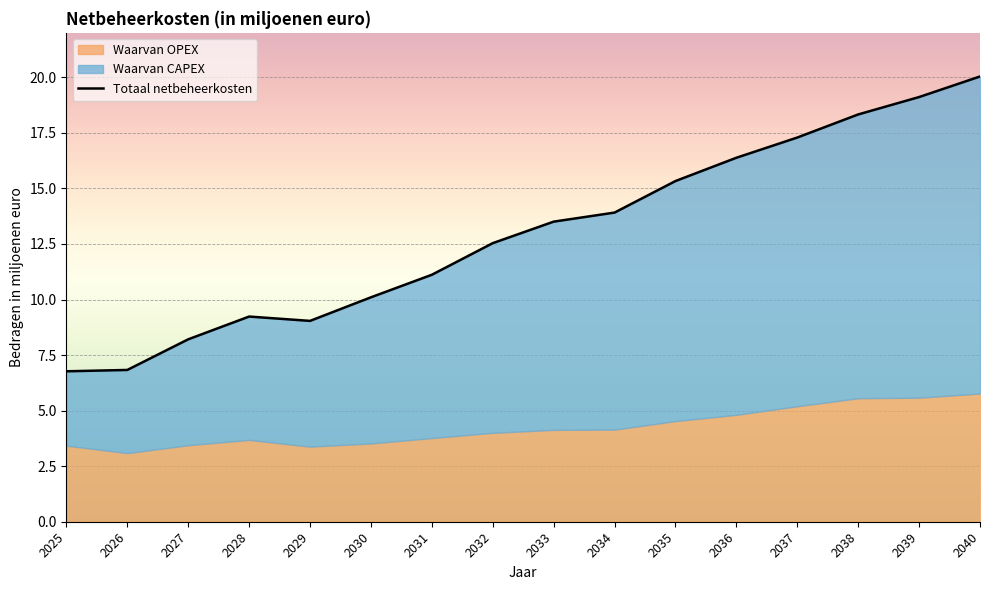

At which category does the data reach its first local peak?

2028